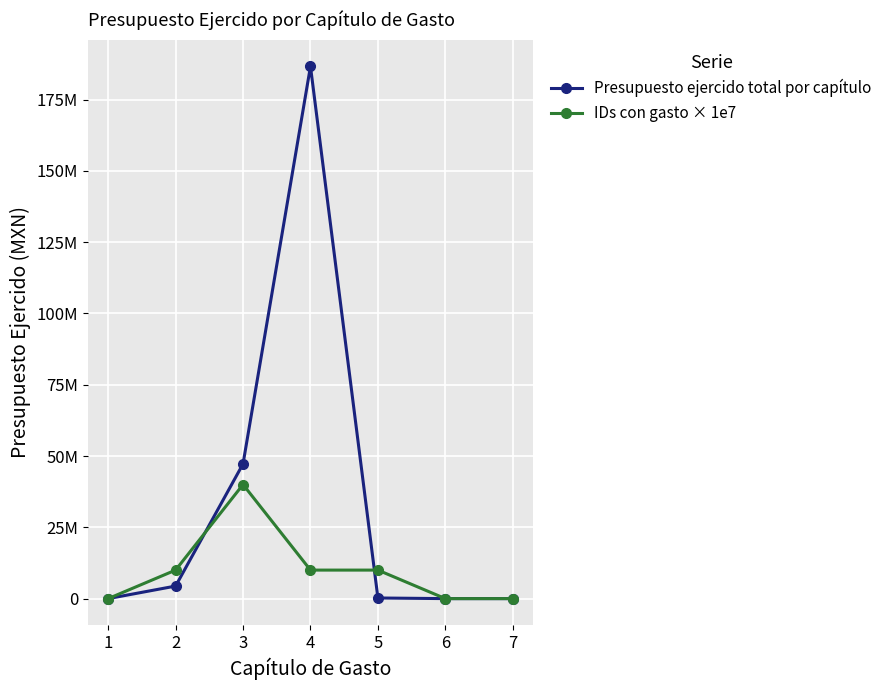

Rank the series by their maximum value, from lowest to highest.

IDs con gasto × 1e7, Presupuesto ejercido total por capítulo